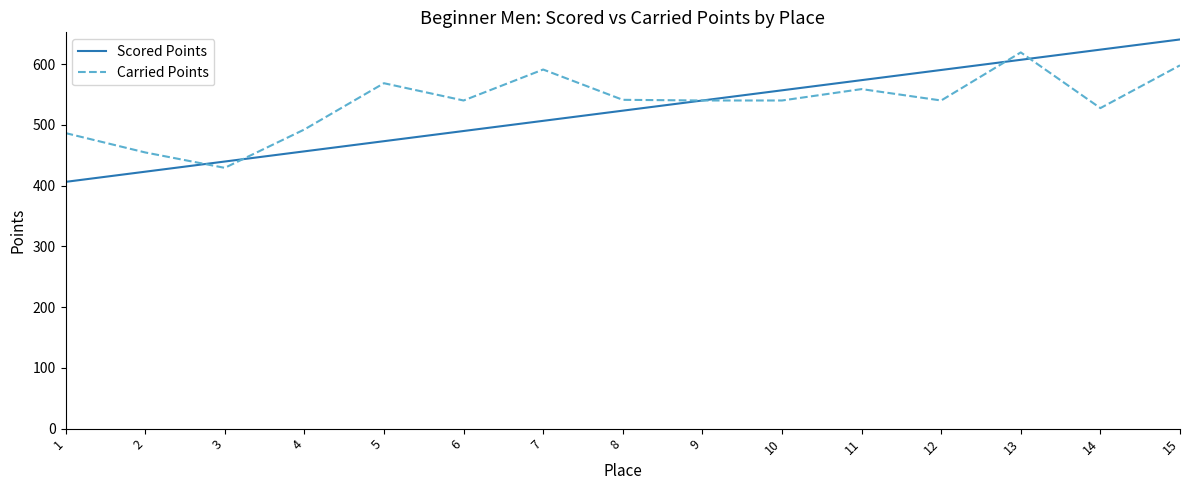

Which series has the largest range (max minus min)?

Scored Points